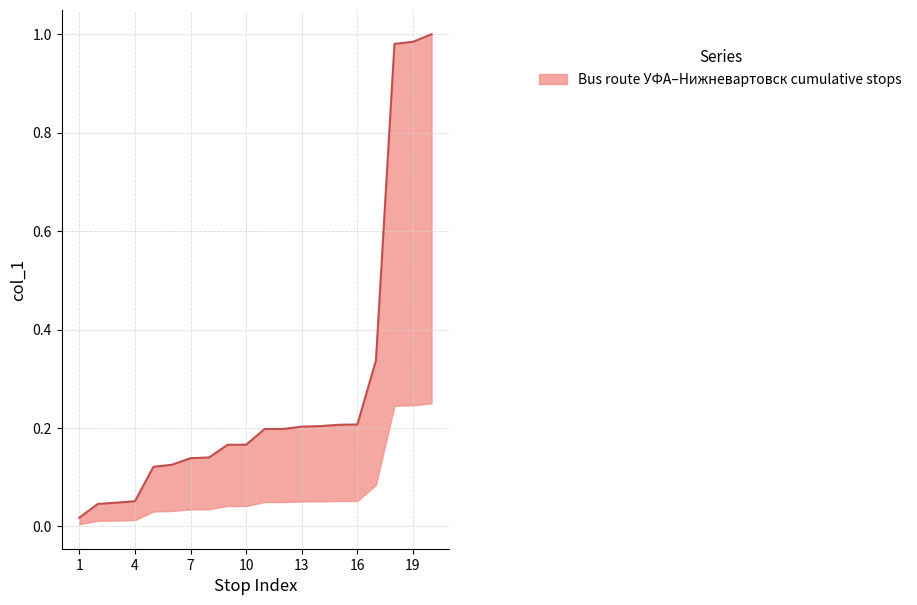

The chart shows a value of 0.3 at 16. True or false?

False